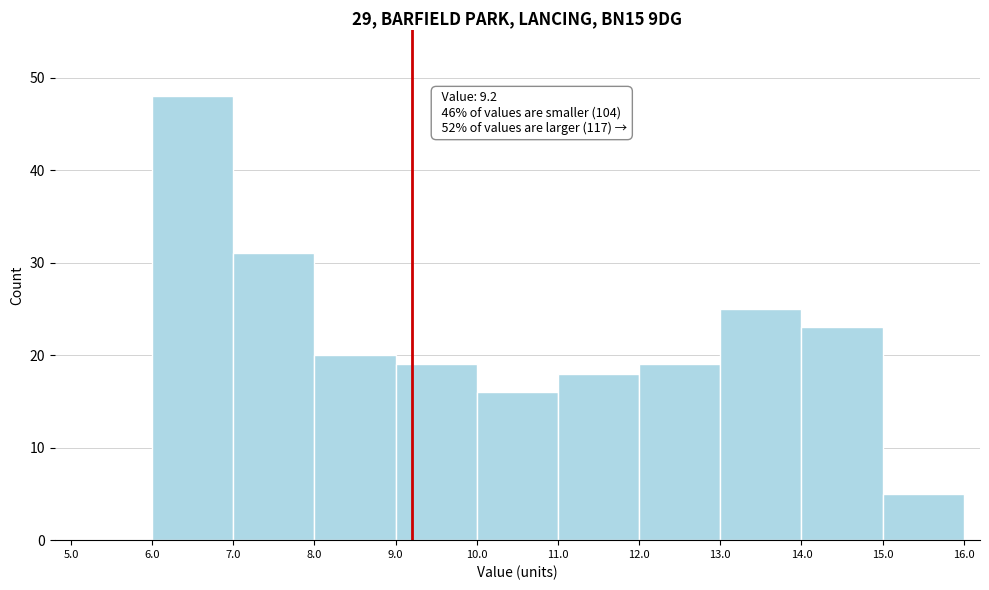

Which range on the x-axis has the tallest bar?

6.0 to 7.0